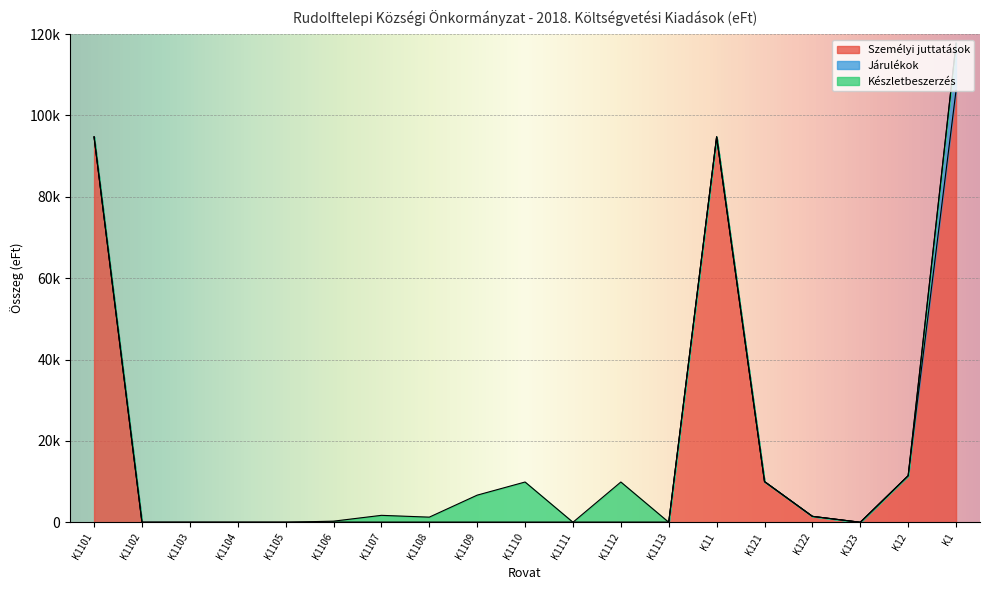

Is the value of Készletbeszerzés at K1112 greater than the value of Személyi juttatások at K1108?

Yes